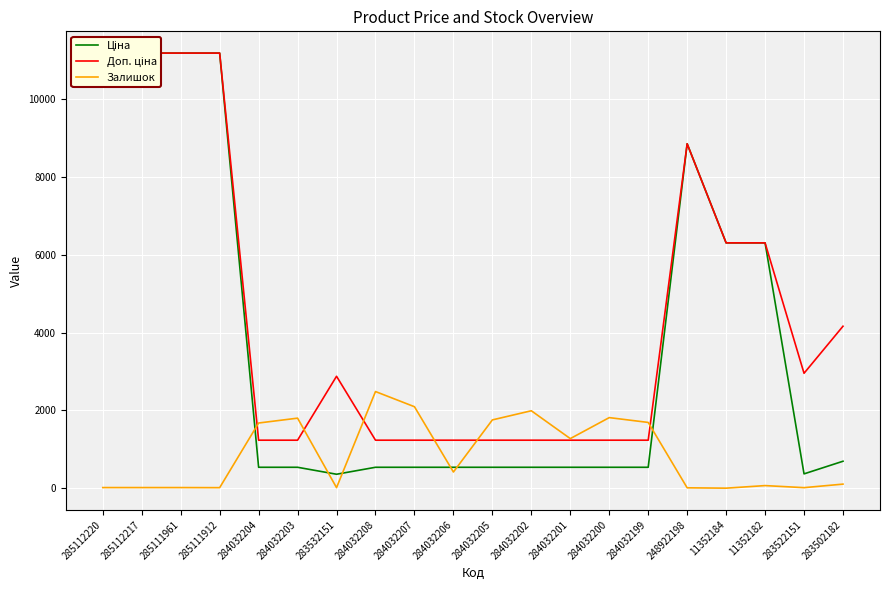

Rank the series at 284032203 from highest to lowest value.

Залишок, Доп. ціна, Ціна